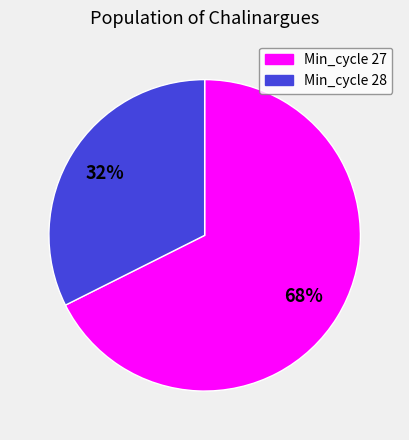

Is there any slice that represents more than half of the pie?

Yes